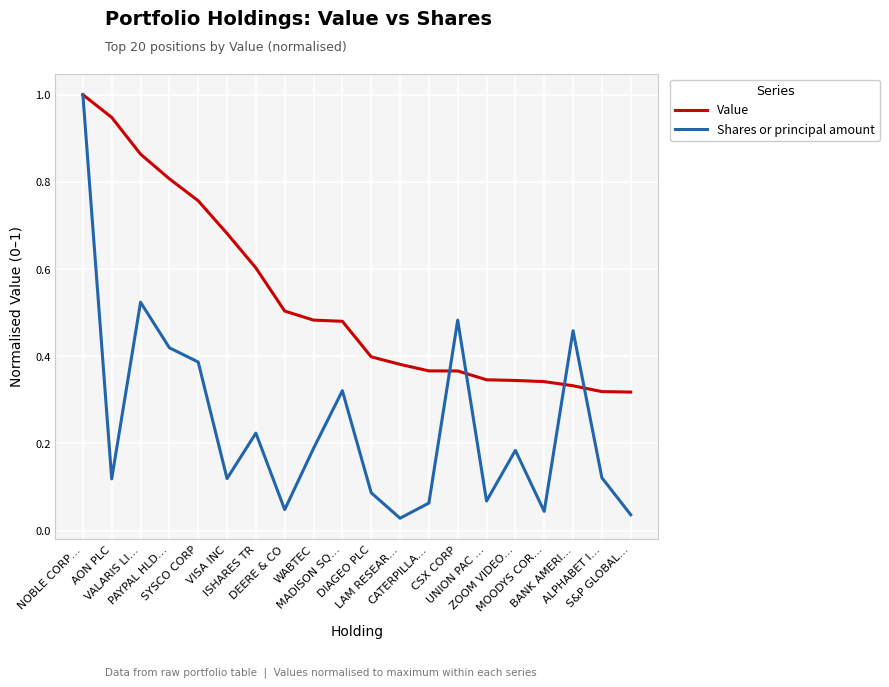

At which category does Shares or principal amount reach its first local peak?

VALARIS LI…